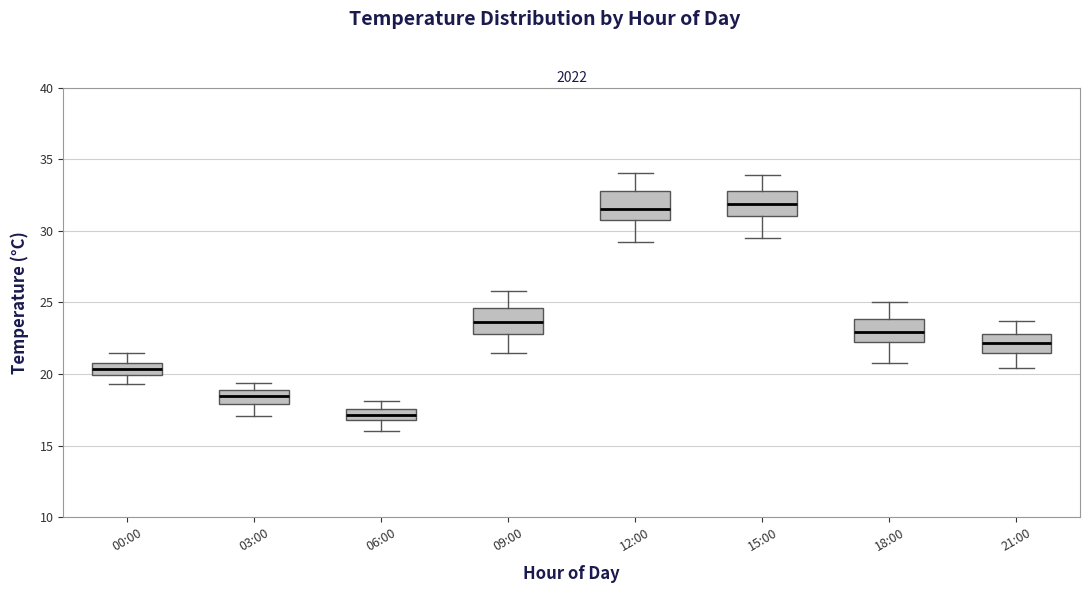

Where is the upper edge of the box for 15:00 on the y-axis? The values are not printed on the chart, so give them approximately, as read against the axis.

33.0